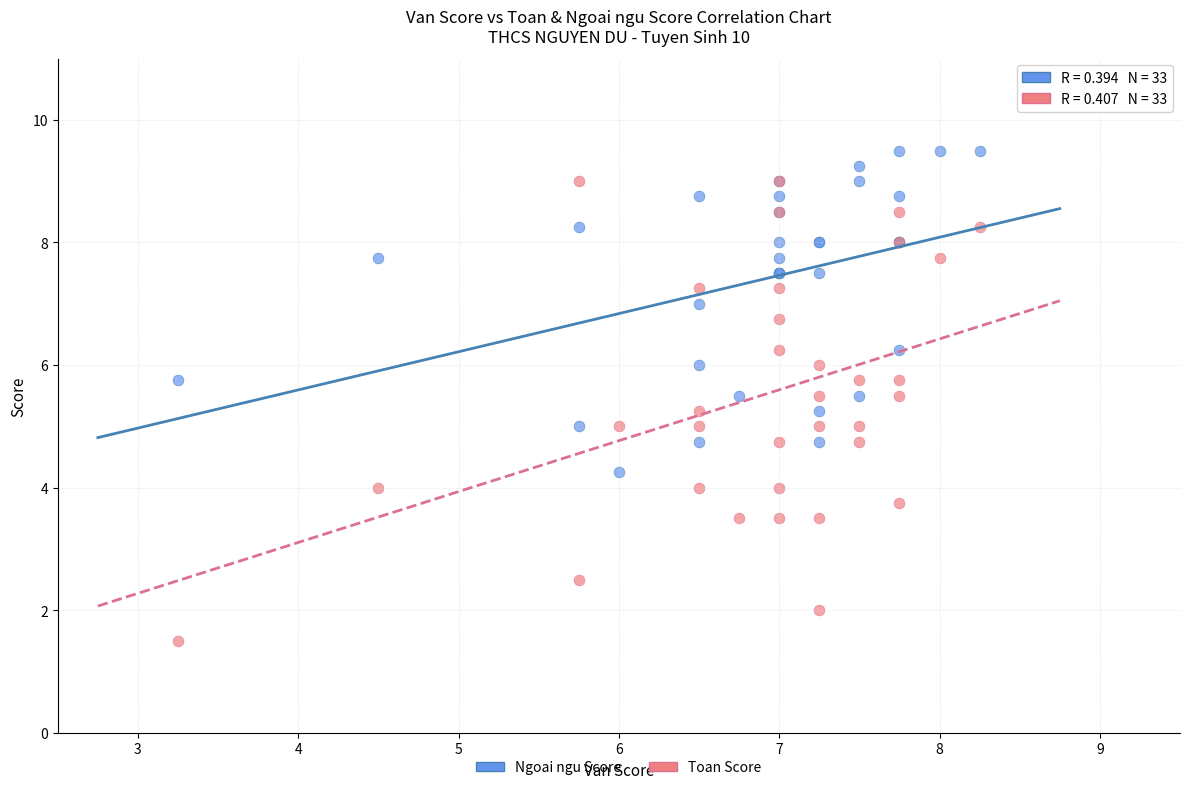

What are all the series names shown in the legend?

Ngoai ngu Score, Toan Score